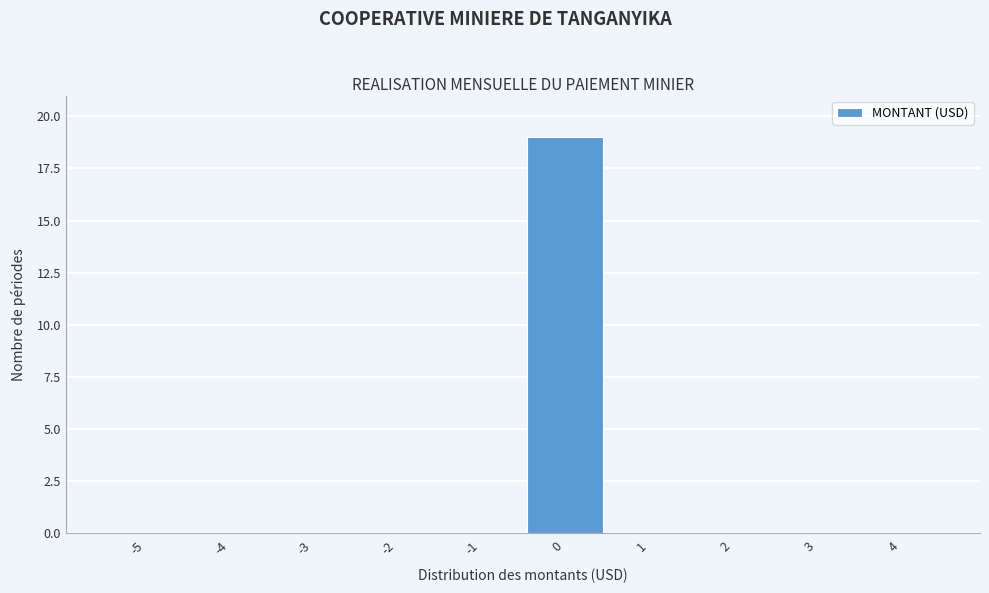

Reading right to left, what are all the values shown in this chart?

4=0	3=0	2=0	1=0	0=19	-1=0	-2=0	-3=0	-4=0	-5=0